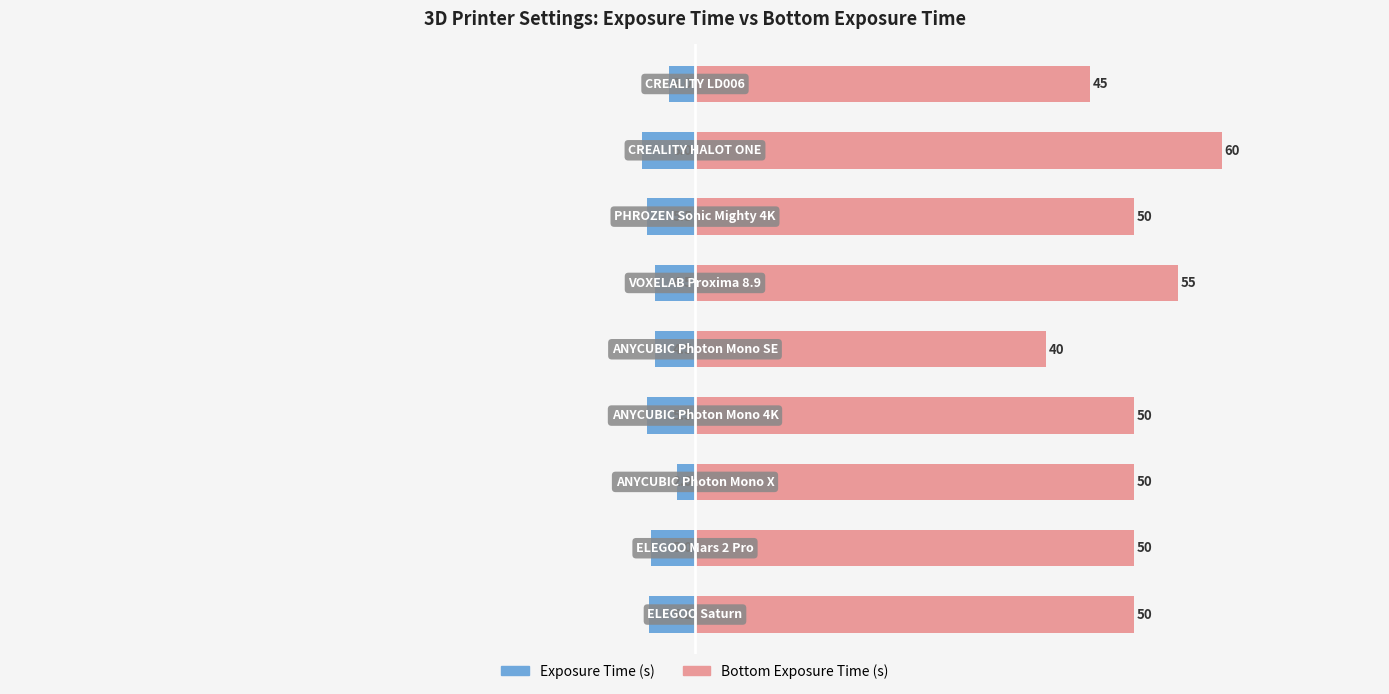

List the series in order of their overall mean, highest first.

Bottom Exposure Time (s), Exposure Time (s)